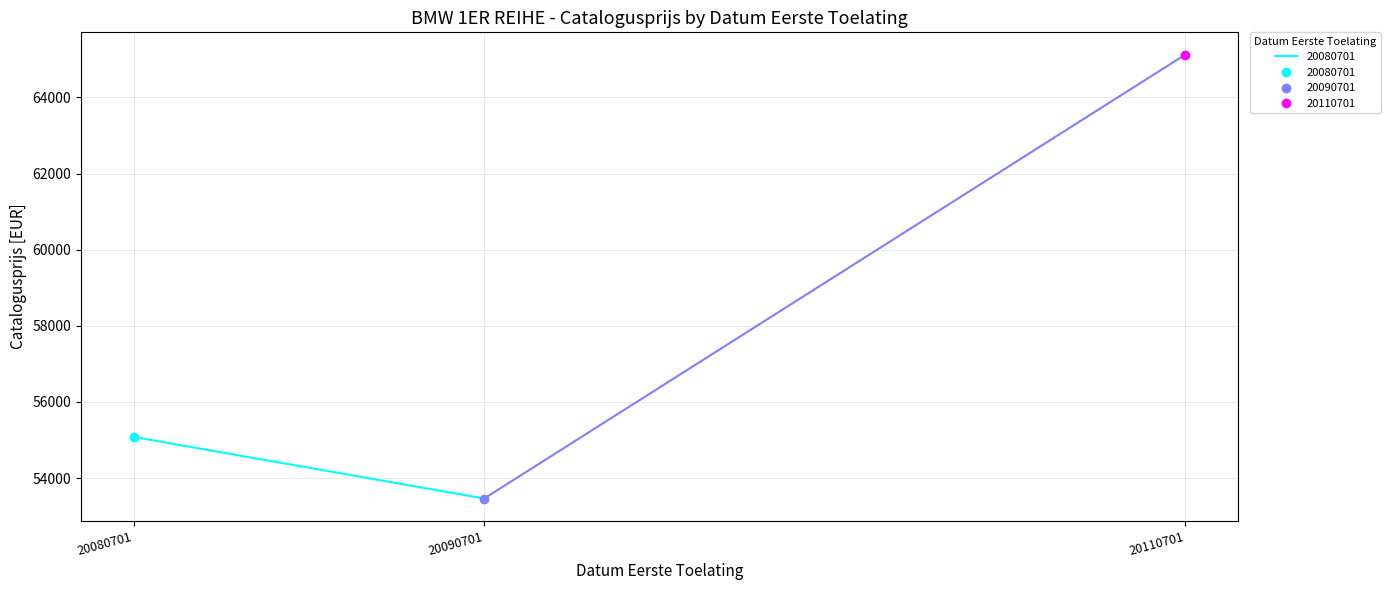

Count the values in the range 53463 to 65128.

3